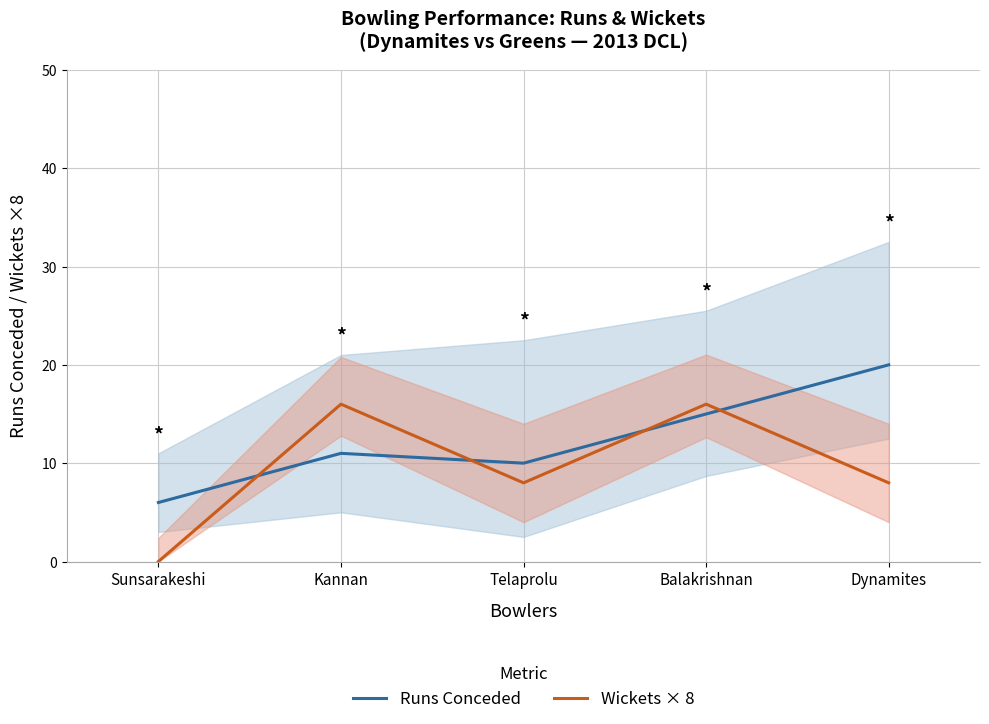

What is the maximum value shown in the chart?

20